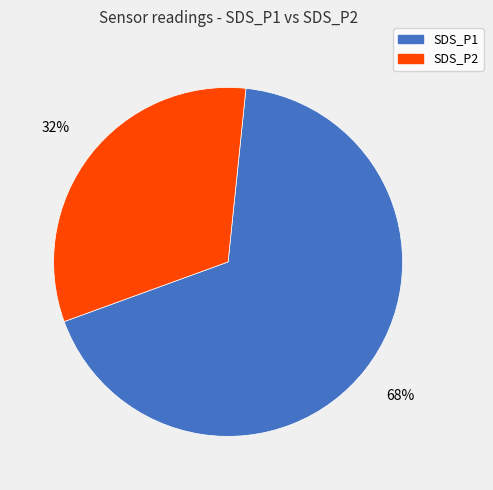

What is the ratio of the value at SDS_P2 to the value at SDS_P1?

0.5